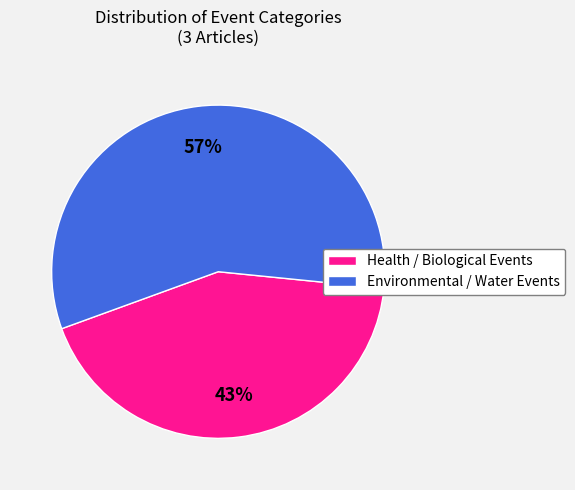

How many slices are in this pie chart?

2